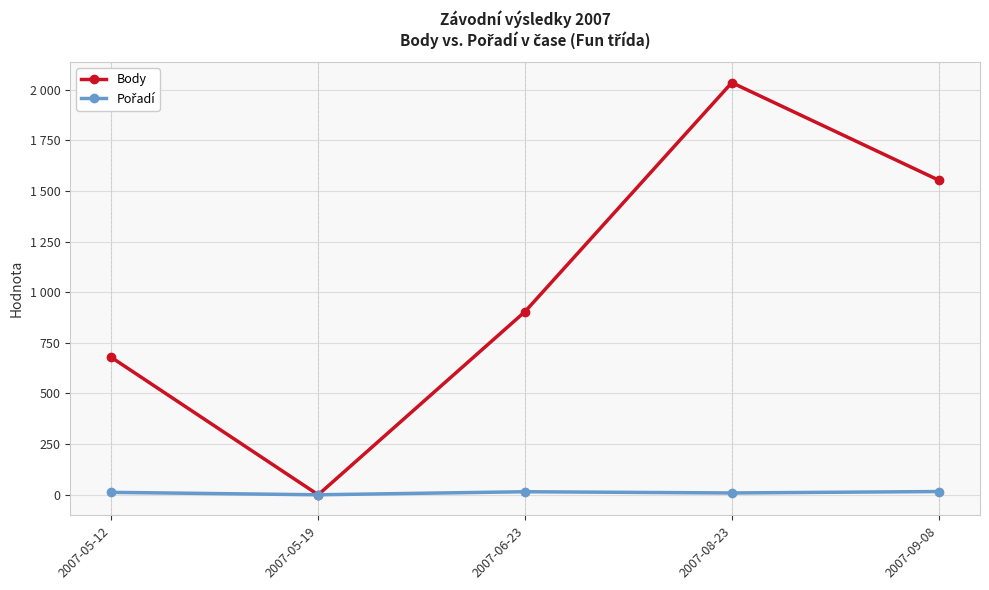

What is the label of the 5th point from the right?

2007-05-12